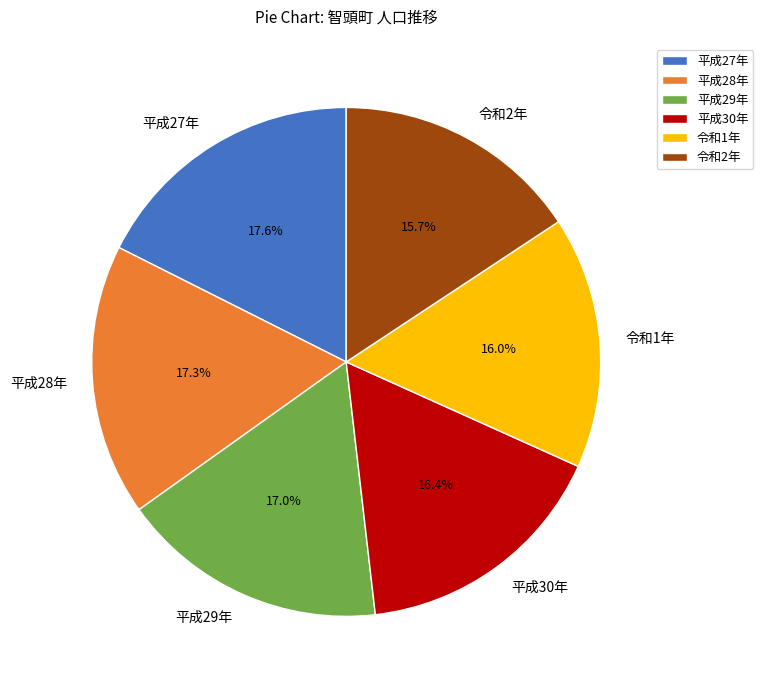

What portion of the pie excludes 平成28年?

82.7%